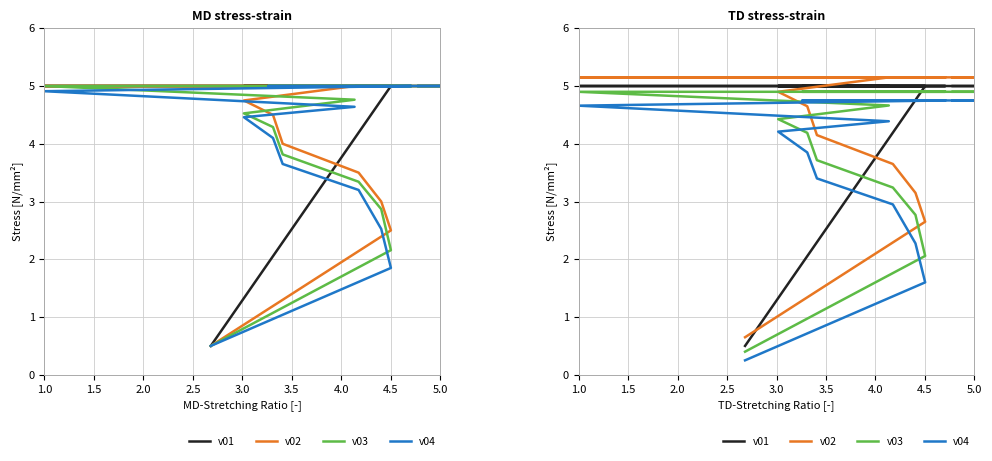

What is the minimum value shown in the chart?

0.2